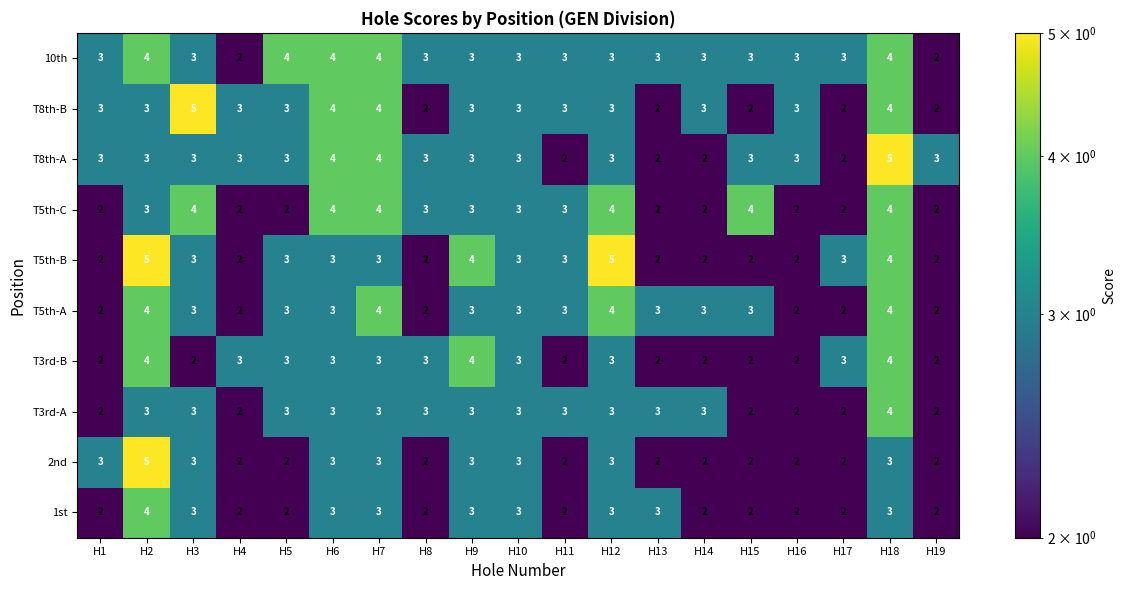

Which series changed the most between H6 and H12?

T5th-B